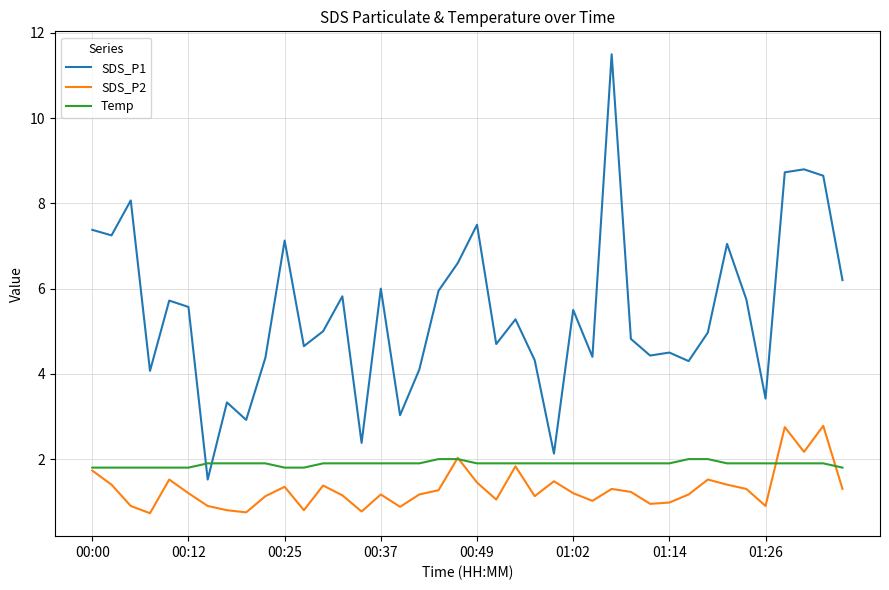

Which series has the widest spread of values?

SDS_P1